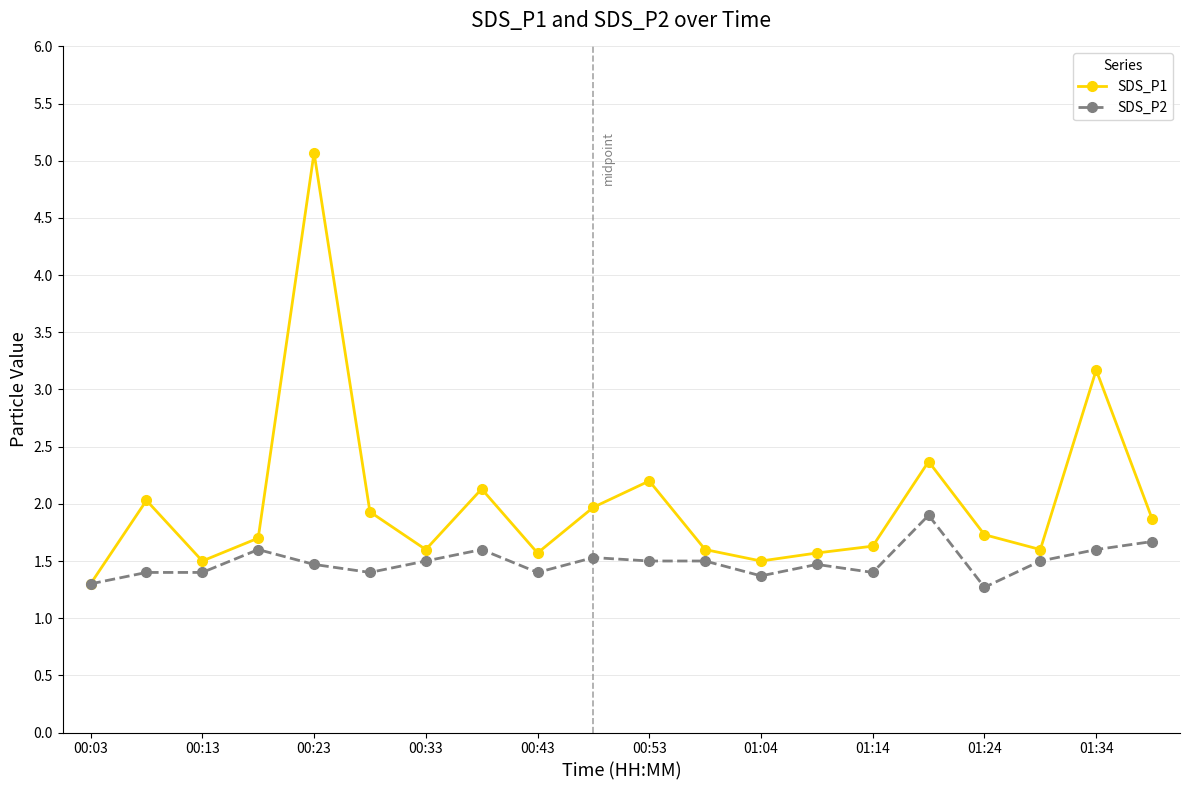

What is the value of the SDS_P2 point at the 3rd from the left?

1.4